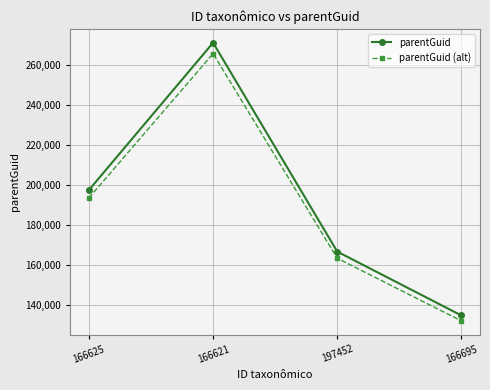

True or false: parentGuid and parentGuid (alt) cross at least once.

False